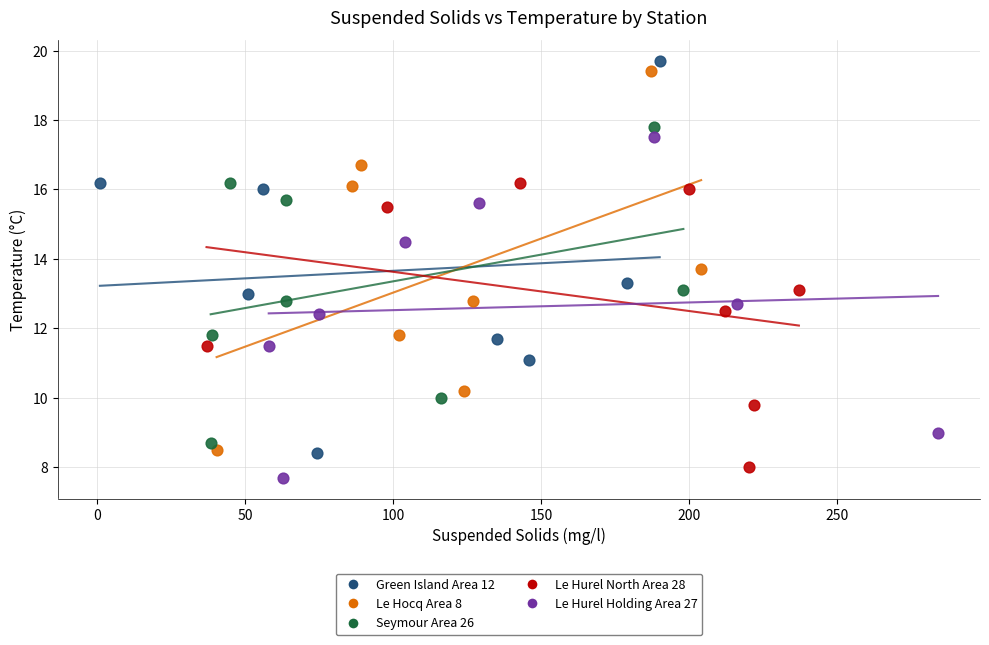

Which series has the largest Y range (max minus min)?

Green Island Area 12